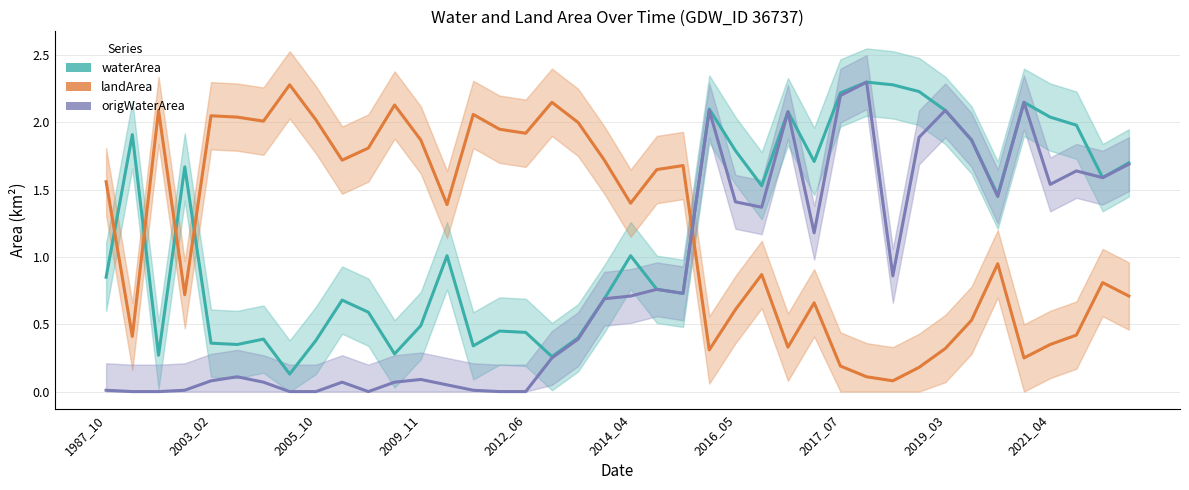

Between 2003_02 and 2005_10, which series saw the biggest shift?

origWaterArea